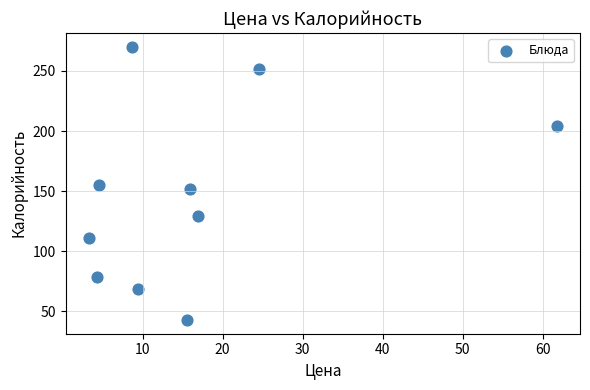

What is the range of Y values (max minus min)?

227.6